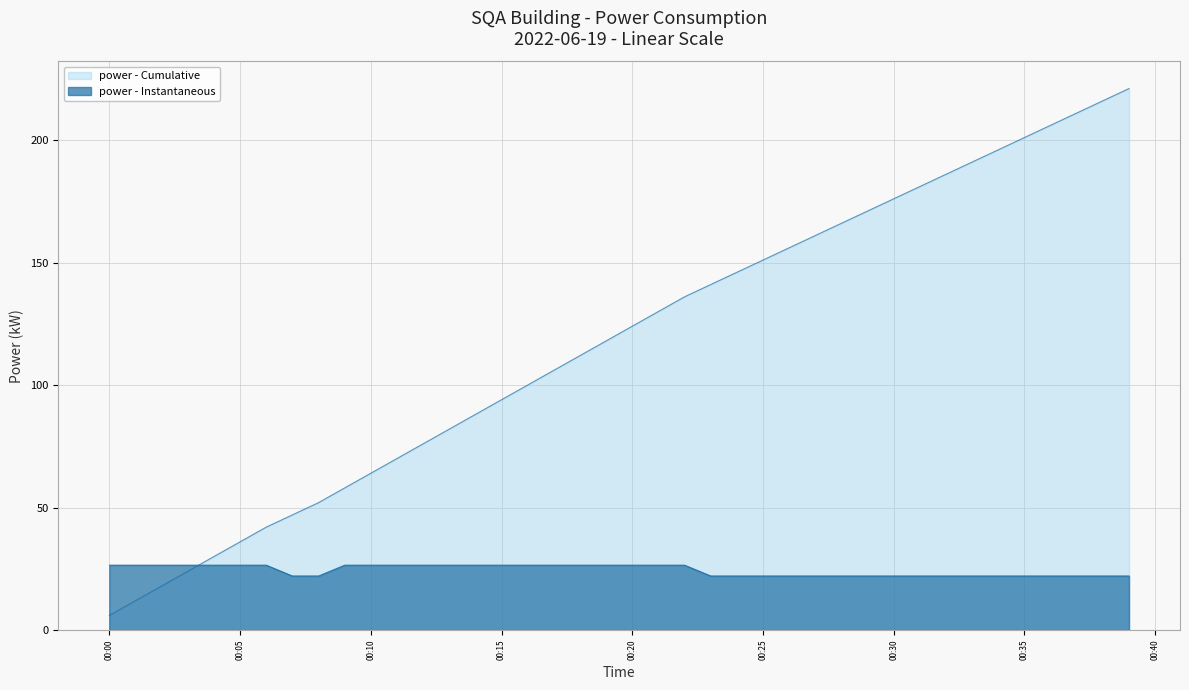

What is the label of the 32nd point from the left?

2022-06-19T00:31:00